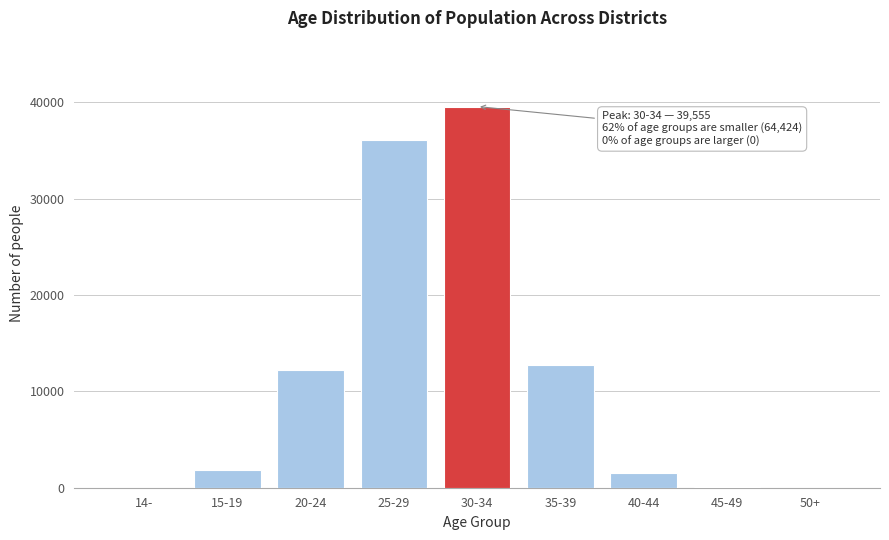

At which label is the value closest to 19778?

35-39